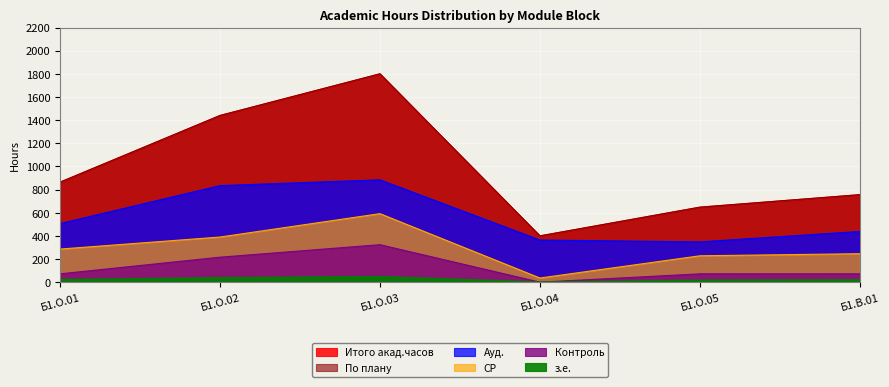

At which category does По плану reach its first local valley?

Б1.О.04